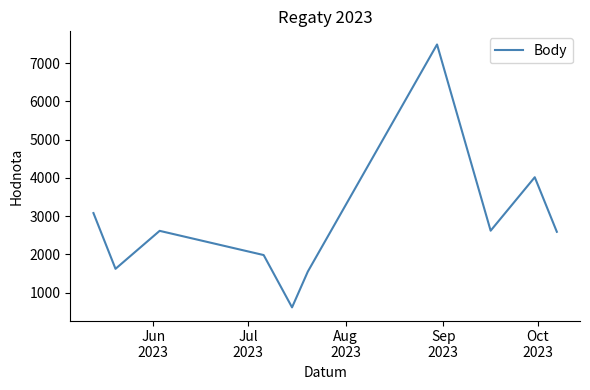

What is the minimum value shown in the chart?

613